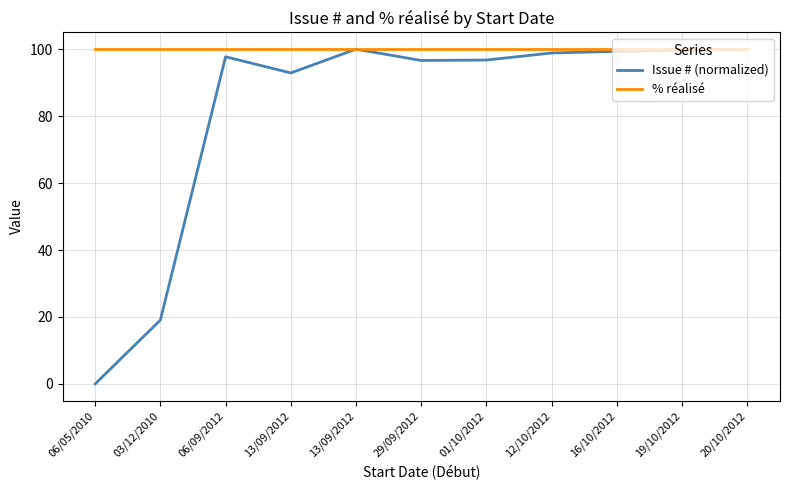

At which category does the chart reach its minimum across all series?

06/05/2010